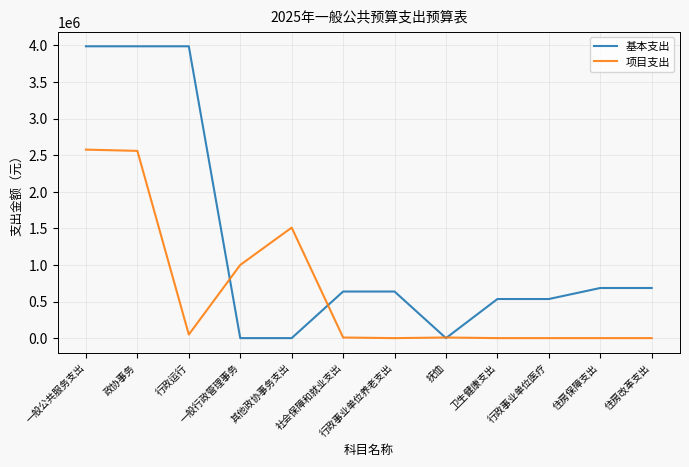

The 项目支出 series shows 1399027 at 行政事业单位医疗. True or false?

False